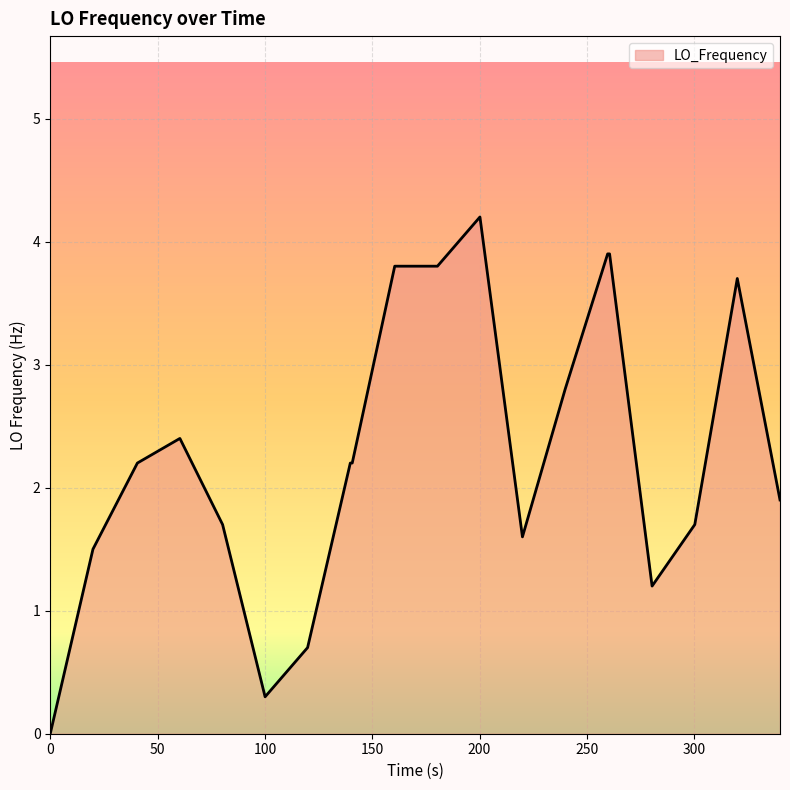

How many lines are shown in the chart?

1